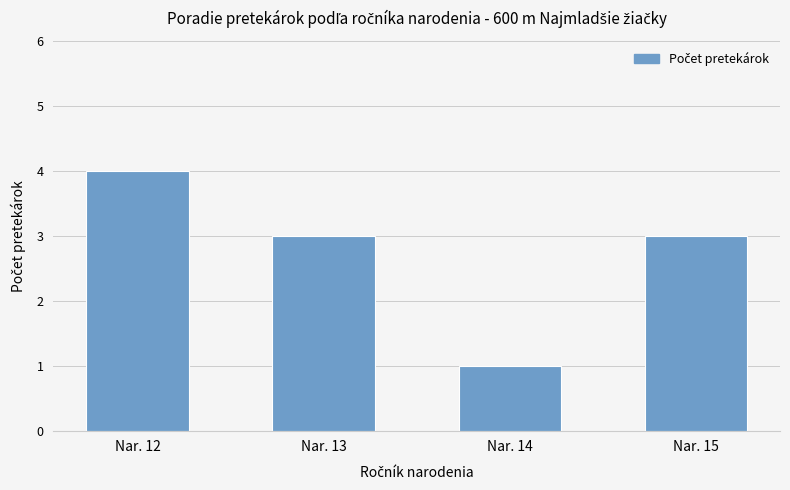

The value at Nar. 13 is 2. True or false?

False